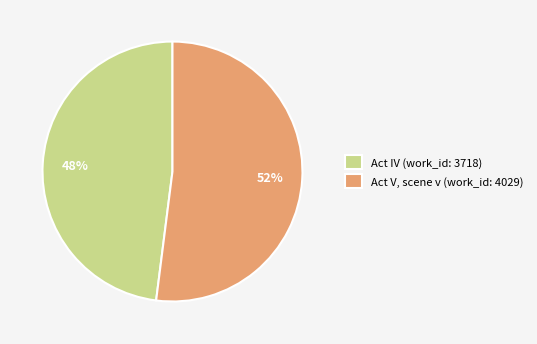

What percentage is the Act V, scene v (work_id: 4029) slice, to the nearest percent?

52%